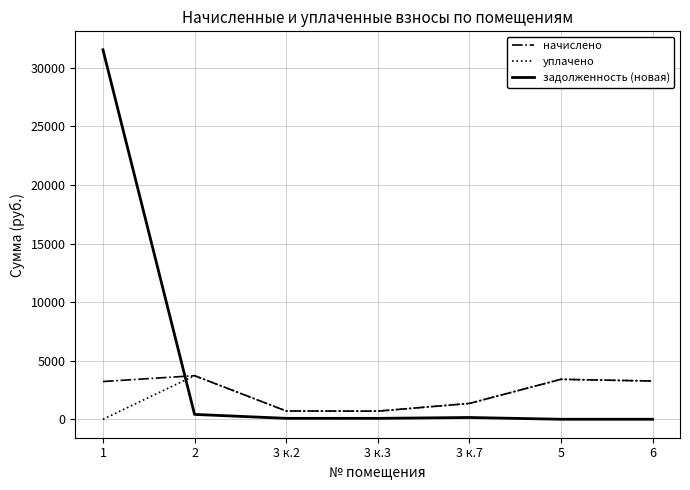

Between which two adjacent categories do задолженность (новая) and уплачено first intersect?

1 and 2